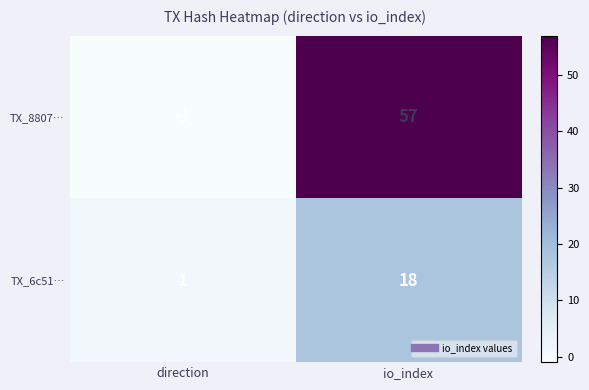

How many categories are shown in the chart?

2